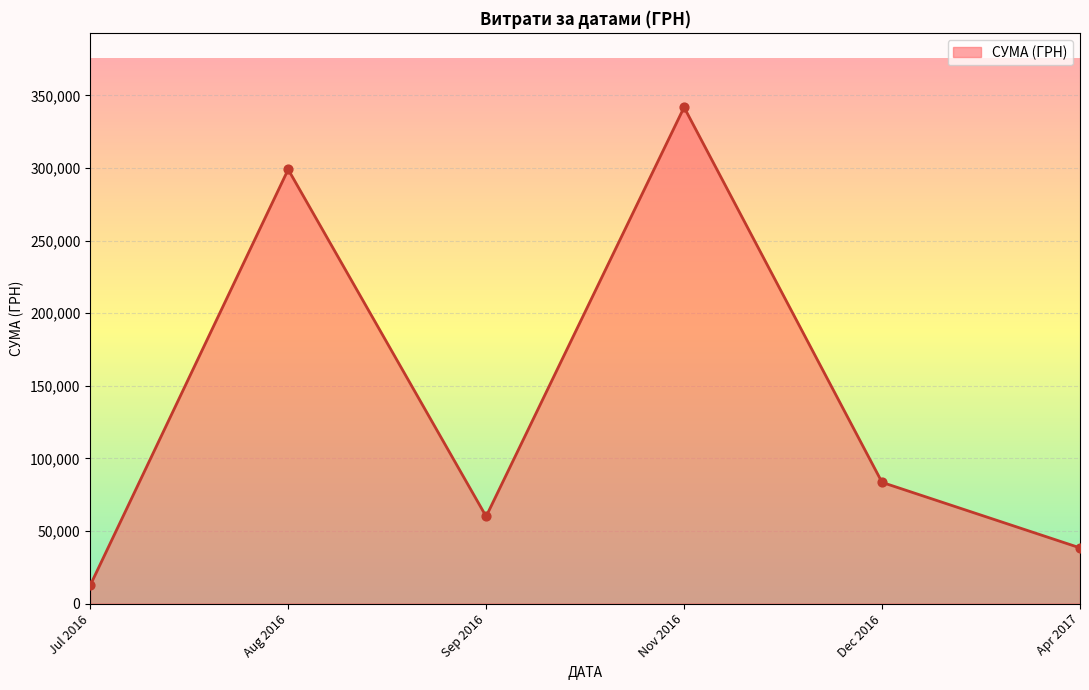

Approximately how many times larger is the value at Dec 2016 compared to Sep 2016?

1.4